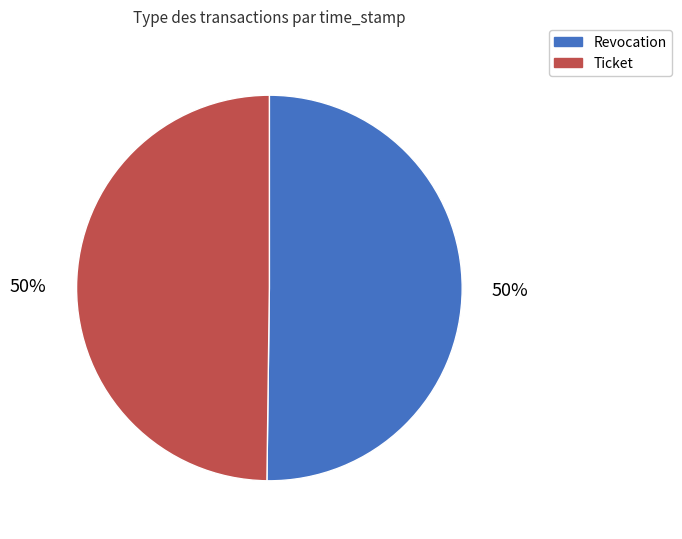

What is the ratio of the value at Ticket to the value at Revocation?

1.0